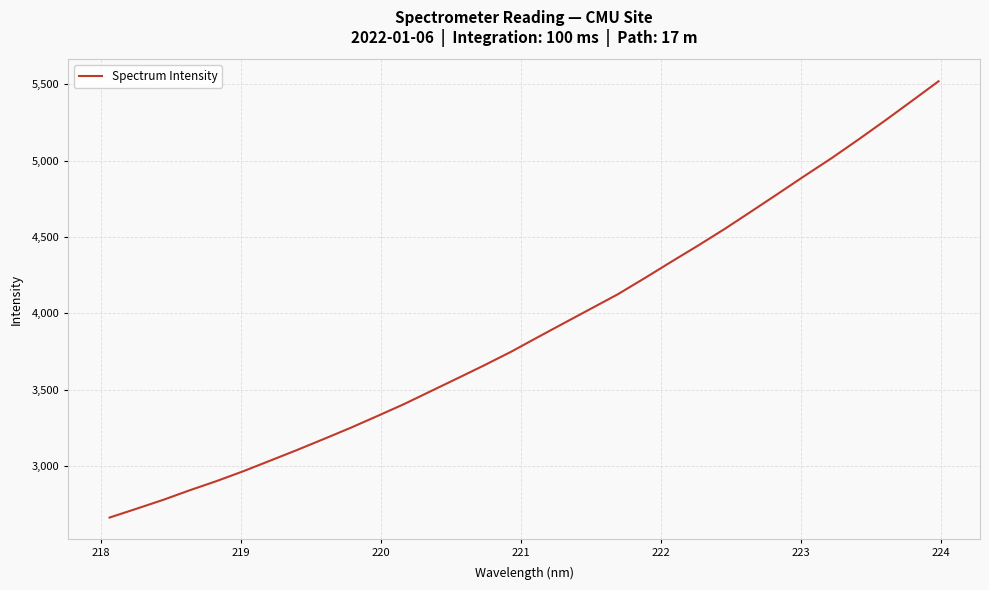

What is the sum of all values?

124812.6